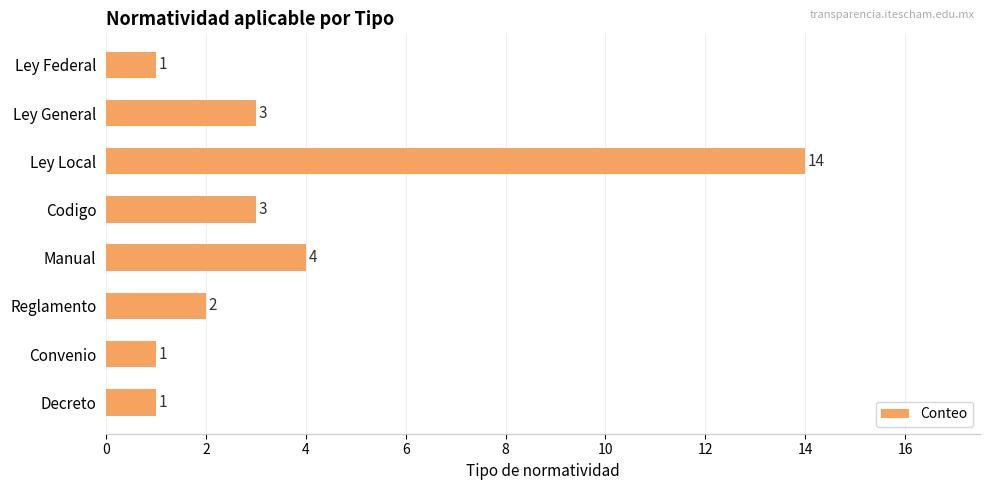

Reading top to bottom, transcribe all the data shown in this chart.

Ley Federal=1	Ley General=3	Ley Local=14	Codigo=3	Manual=4	Reglamento=2	Convenio=1	Decreto=1